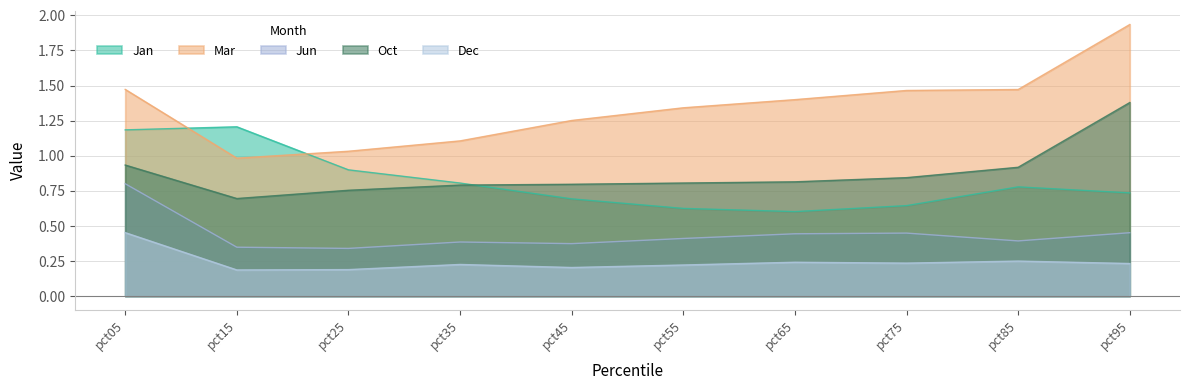

Where is Jan nearest to the value 0?

pct65